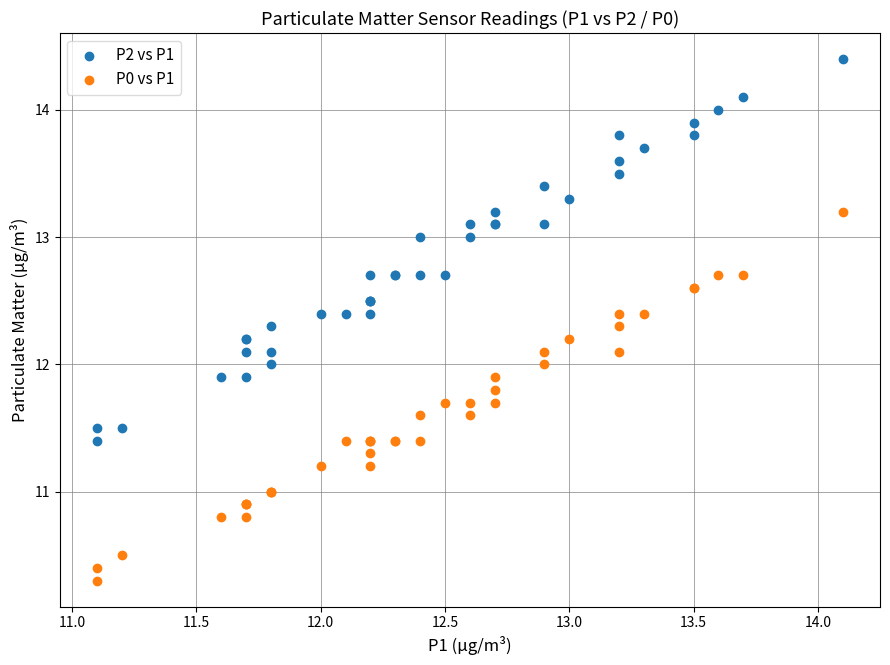

Which series reaches the minimum Y coordinate?

P0 vs P1